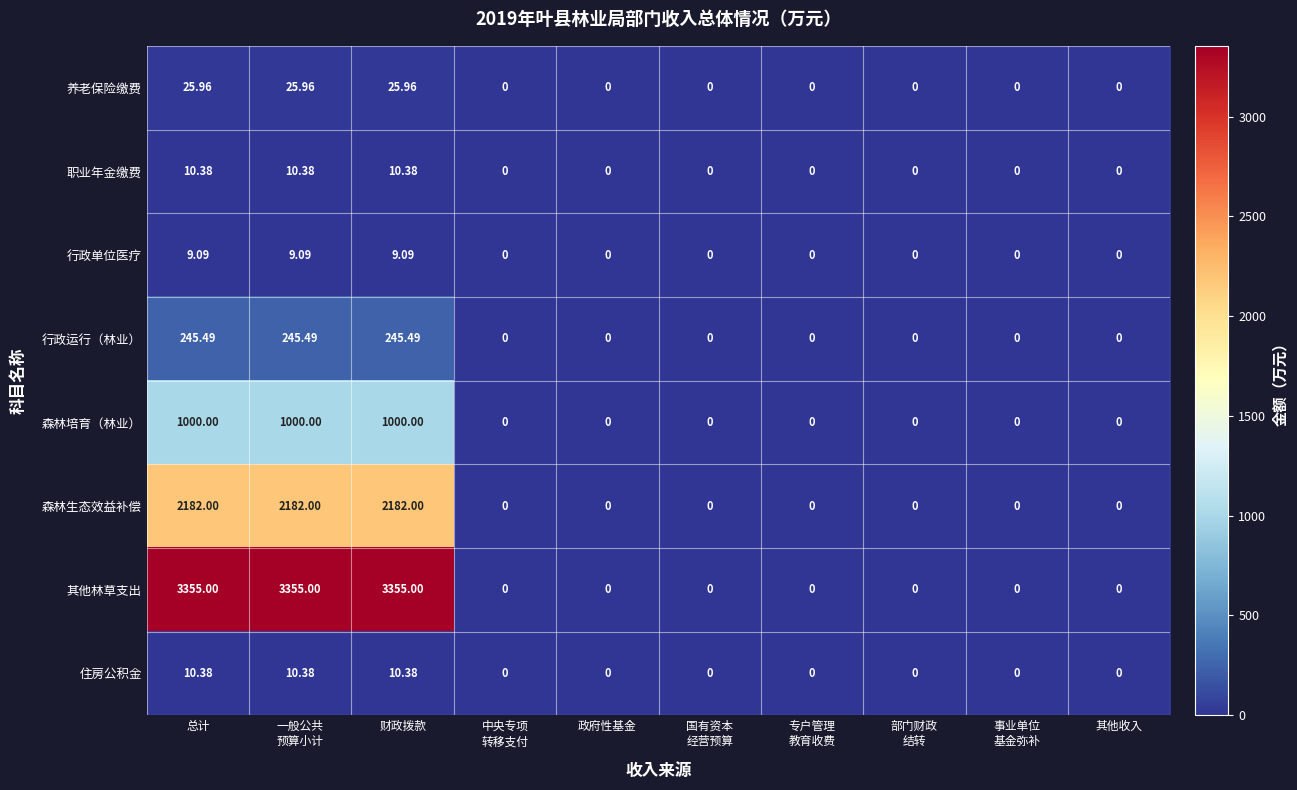

How many data points does each series have?

10